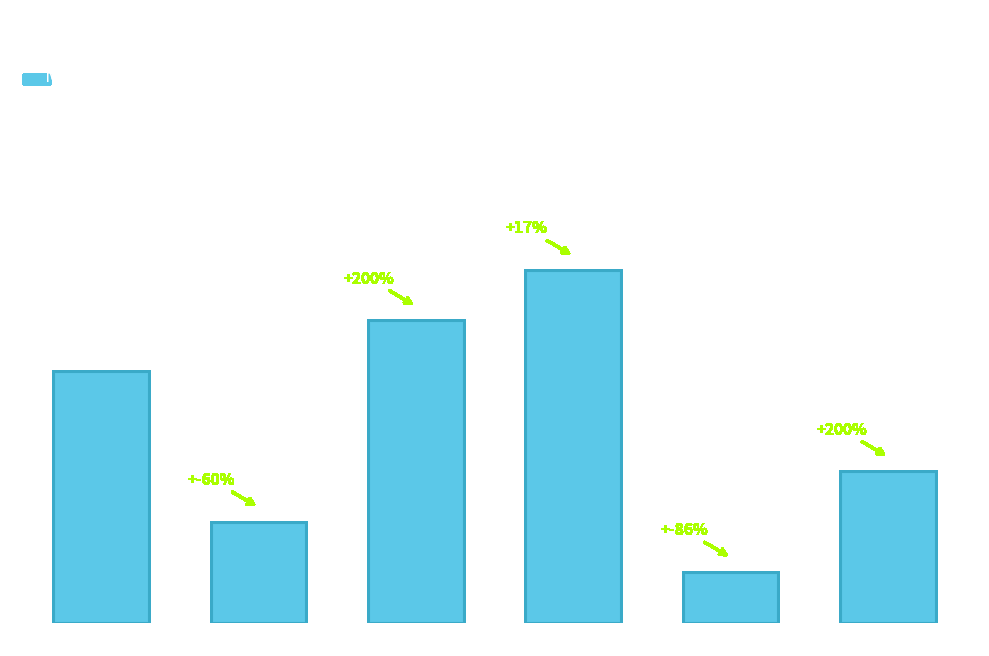

Does the chart contain any negative values?

No